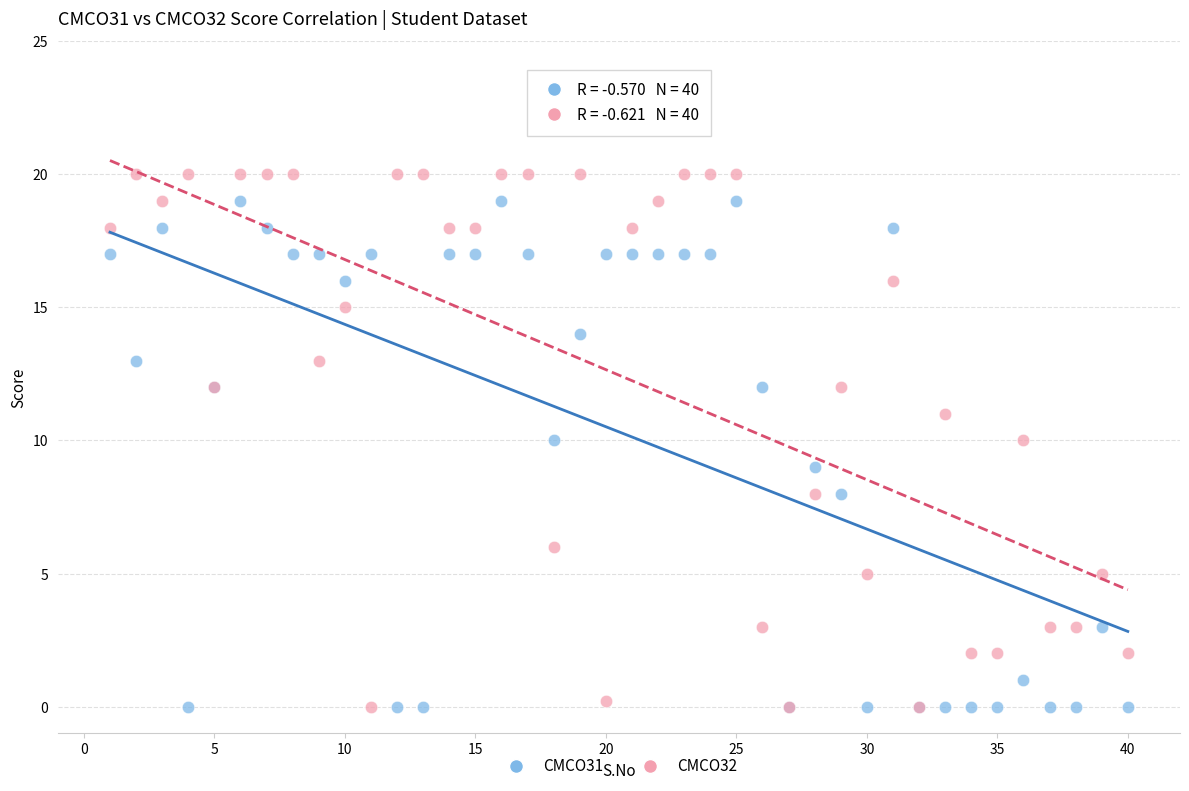

What is the X range (max minus min) for the scatter plot?

39.0